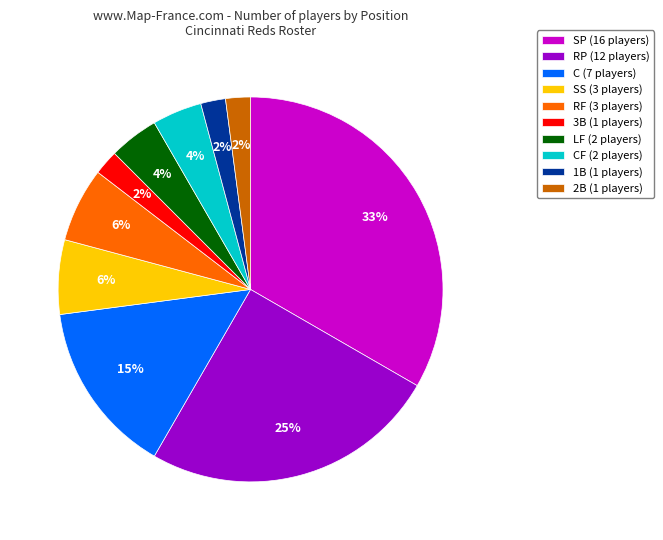

The 2B (1 players) slice represents 2% of the pie. True or false?

True